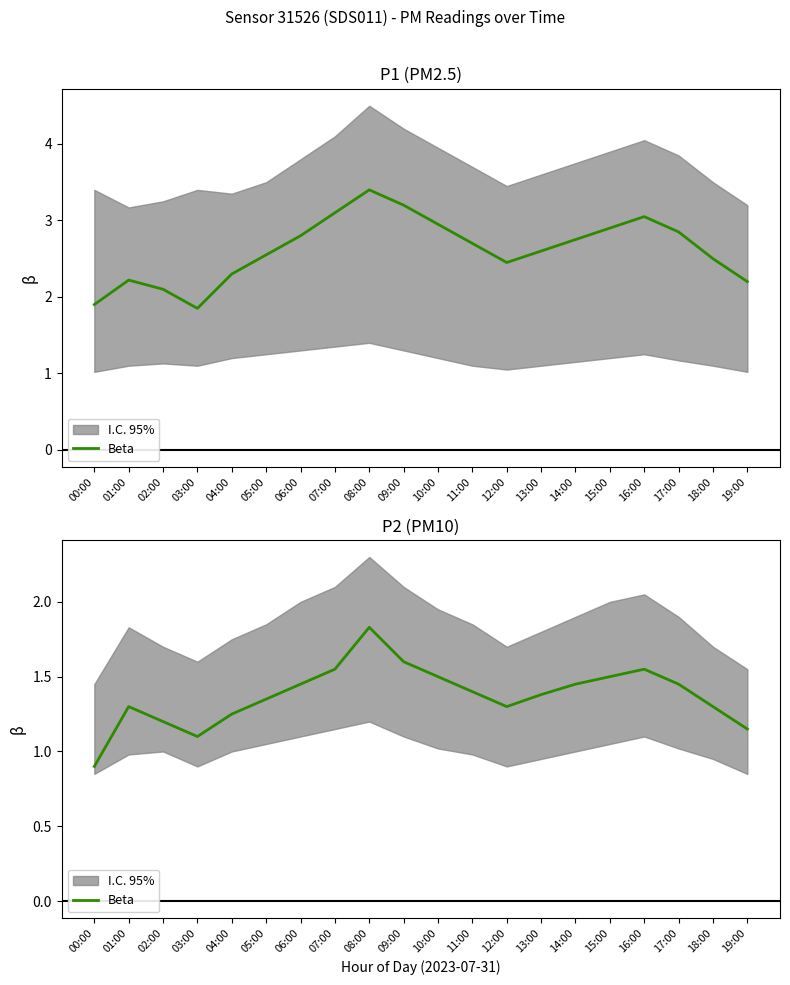

List the labels in order of value, largest first.

08:00, 09:00, 07:00, 16:00, 10:00, 15:00, 06:00, 14:00, 17:00, 11:00, 13:00, 05:00, 01:00, 12:00, 18:00, 04:00, 02:00, 19:00, 03:00, 00:00